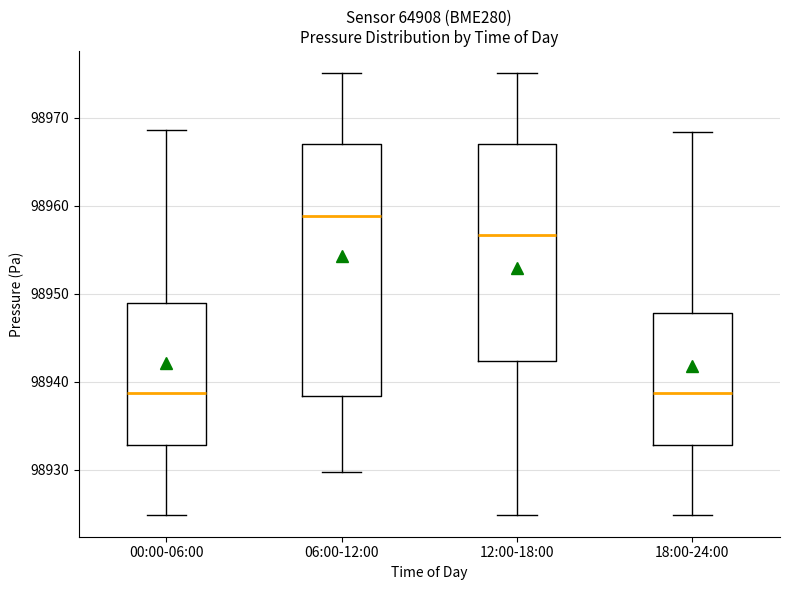

Where does the median line of the box for 12:00-18:00 sit on the y-axis? The values are not printed on the chart, so give them approximately, as read against the axis.

98957